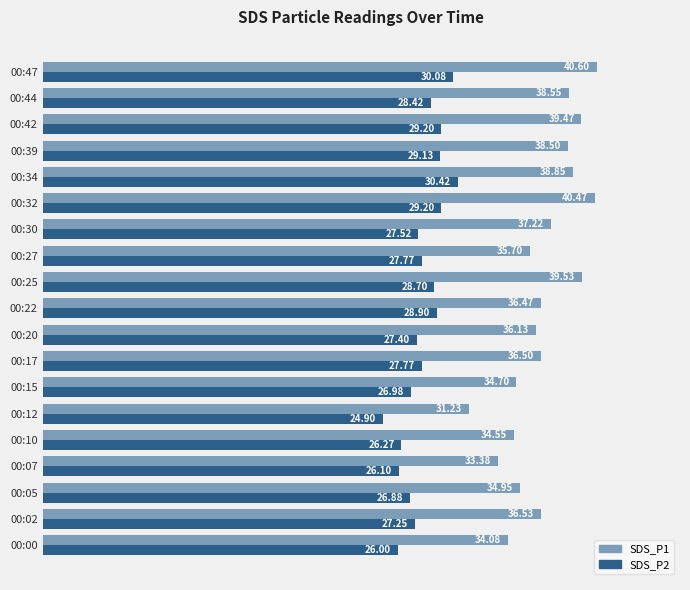

What is the difference between the SDS_P2 values at 00:44 and 00:12?

3.5